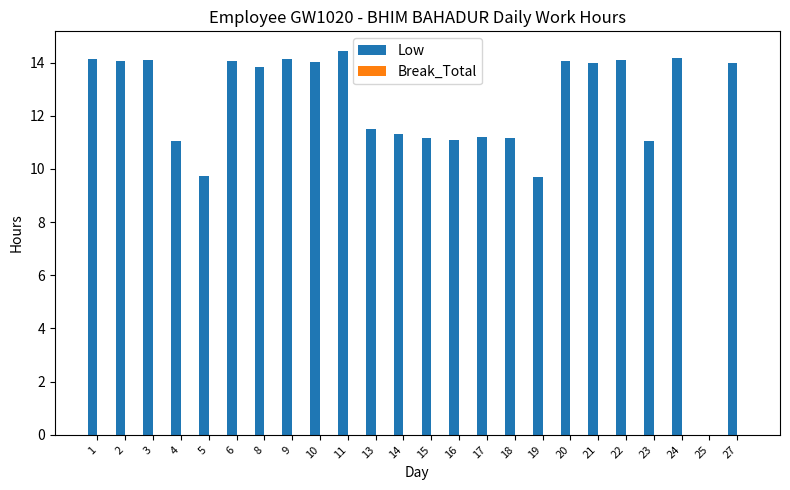

What is the approximate value at 2?

14.1